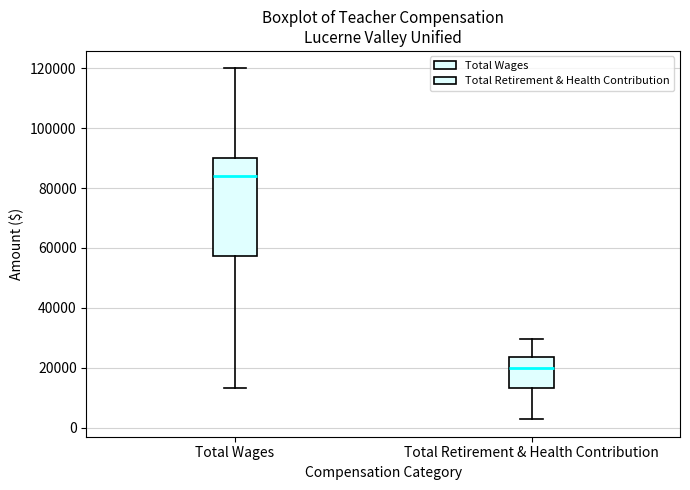

Reading left to right, transcribe this box plot: for each box, give where its median line is, the range the box spans, and where its two whiskers end, as read against the y-axis. The values are not printed on the chart, so give them approximately, as read against the axis.

Total Wages: median 84000, box 58000 to 90000, whiskers 14000 to 120000
Total Retirement & Health Contribution: median 20000, box 14000 to 24000, whiskers 2000 to 30000